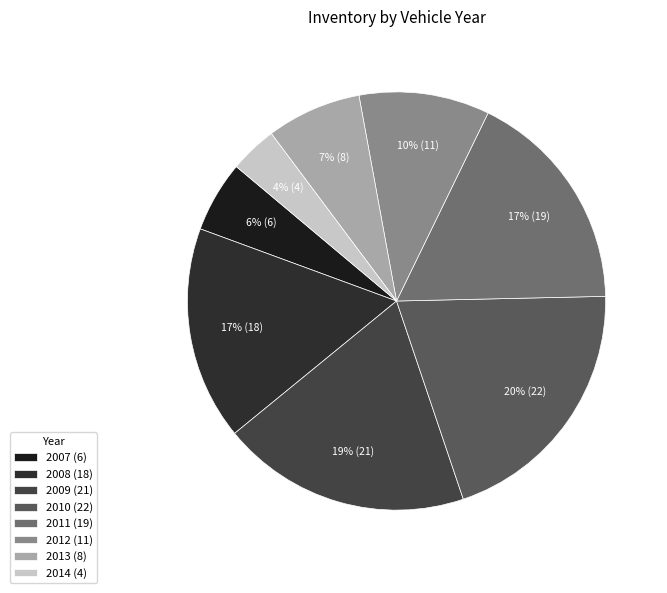

Is 2009 the majority of the pie?

No